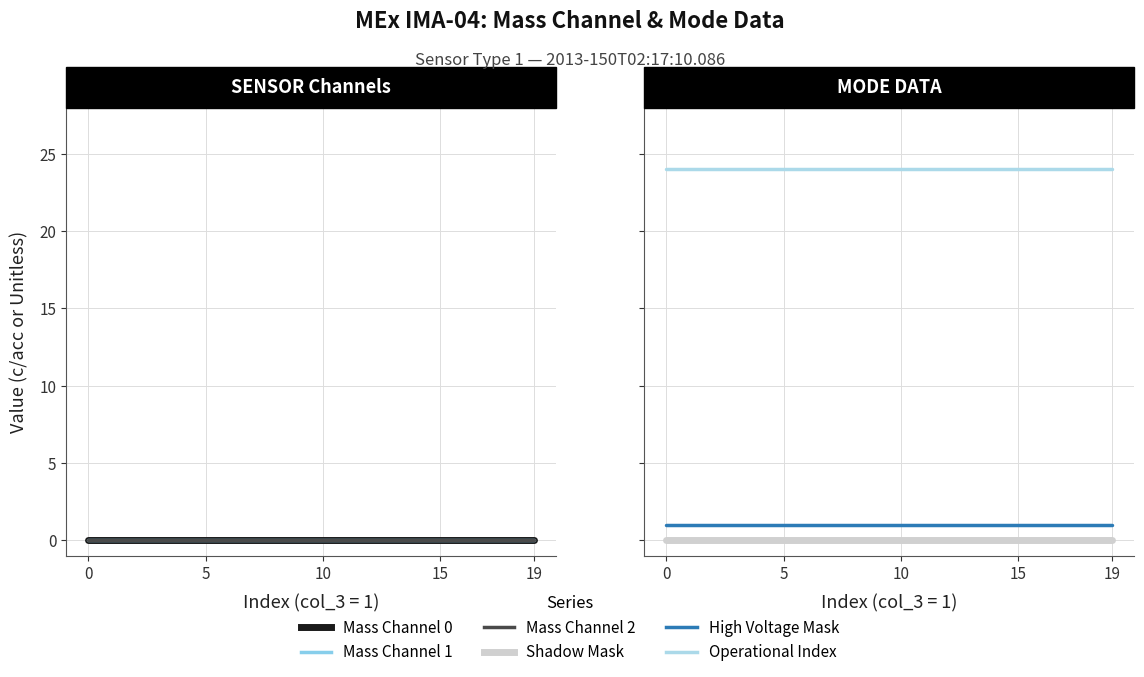

What are all the series names shown in the legend?

Mass Channel 0, Mass Channel 1, Mass Channel 2, Shadow Mask, High Voltage Mask, Operational Index